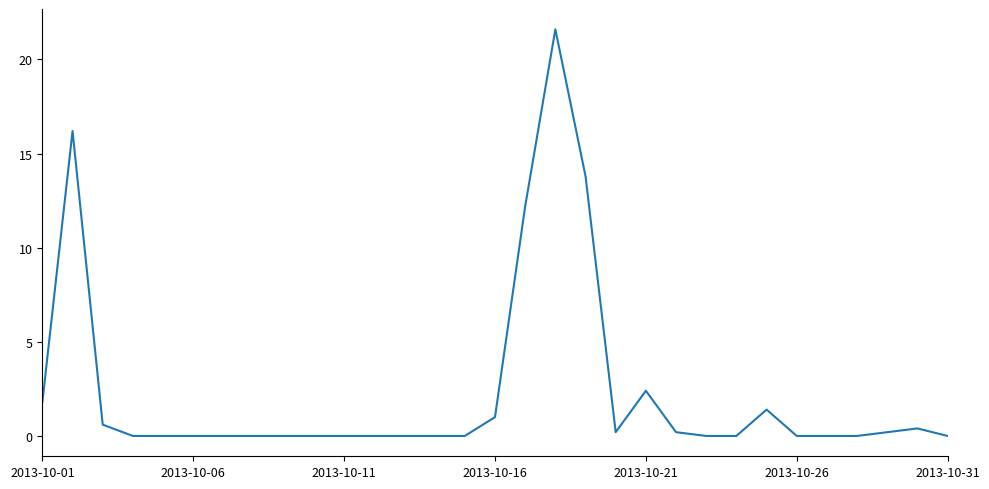

What is the greatest value displayed?

21.6